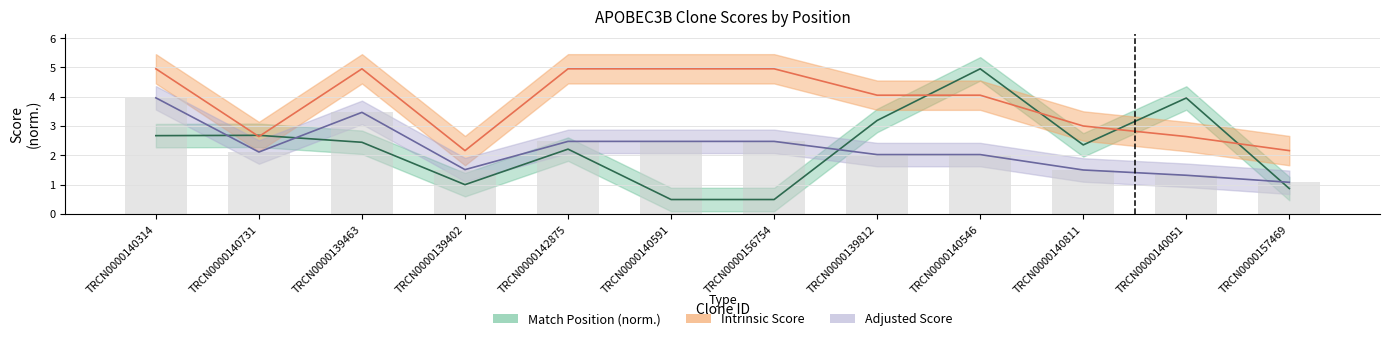

Where is Intrinsic Score nearest to the value 3?

TRCN0000140811